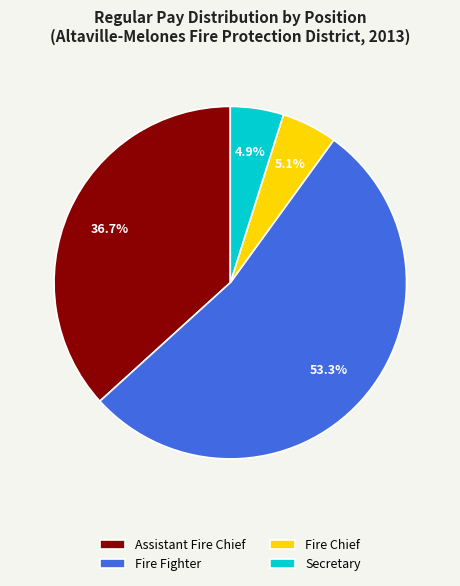

Which has a higher value, Fire Fighter or Fire Chief?

Fire Fighter